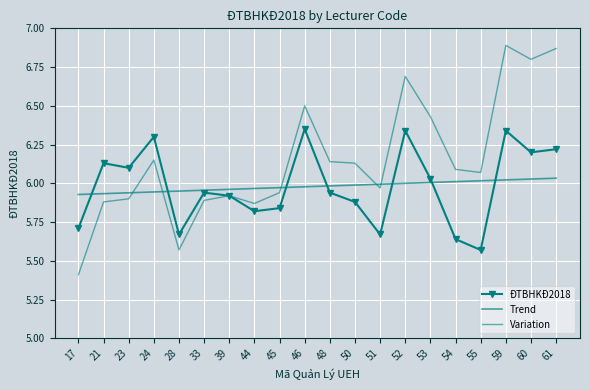

The value of Trend at 21 is 1.8. True or false?

False